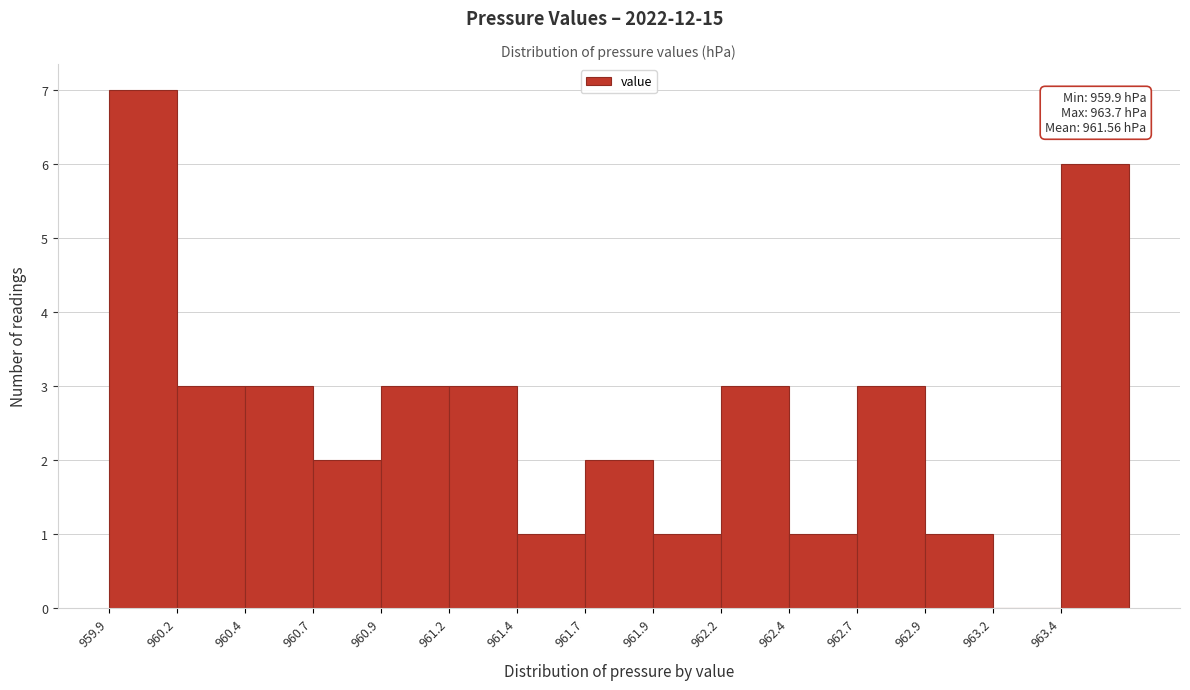

Reading right to left, extract all data points from this chart.

963.4=6	963.2=0	962.9=1	962.7=3	962.4=1	962.2=3	961.9=1	961.7=2	961.4=1	961.2=3	960.9=3	960.7=2	960.4=3	960.2=3	959.9=7